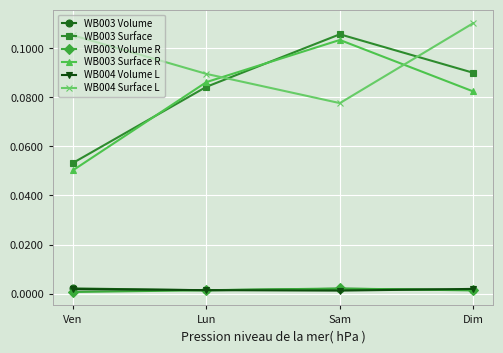

After their last crossing, which series has the higher values: WB003 Surface R or WB004 Surface L?

WB004 Surface L